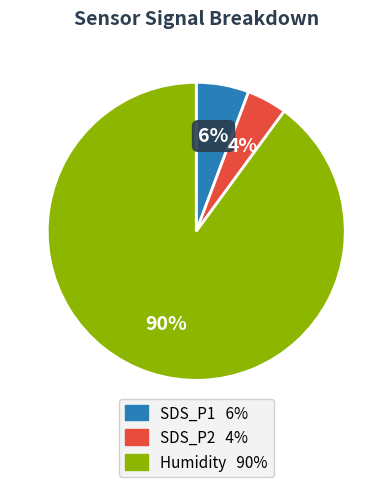

How many slices are in this pie chart?

3